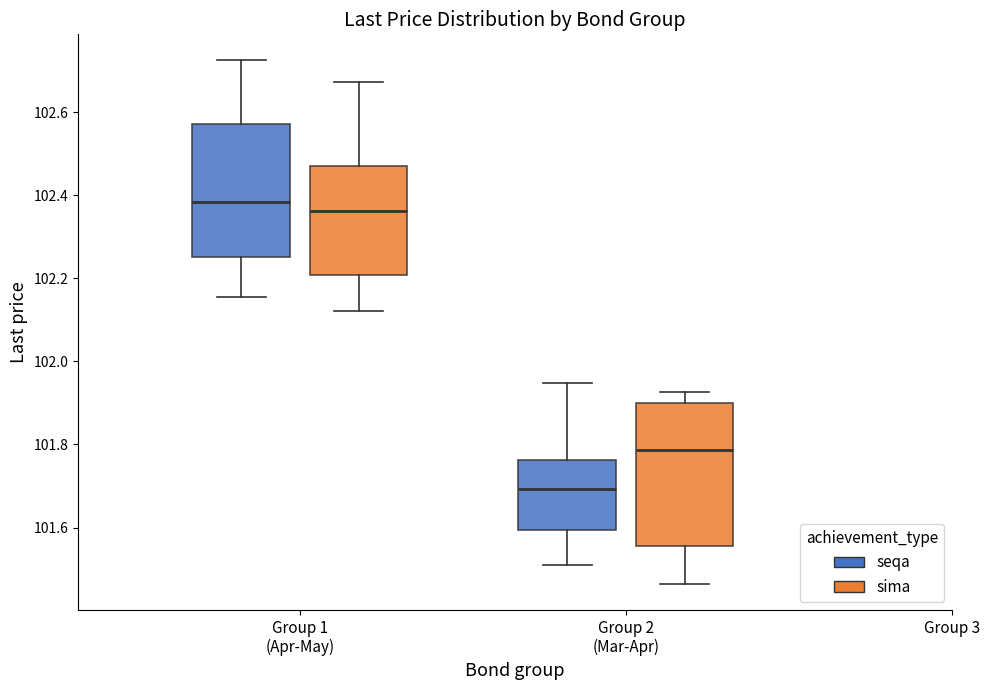

Reading left to right, transcribe this box plot: for each box, give where its median line is, the range the box spans, and where its two whiskers end, as read against the y-axis. The values are not printed on the chart, so give them approximately, as read against the axis.

Group 1 (Apr-May) (seqa): median 102.38, box 102.26 to 102.58, whiskers 102.16 to 102.72
Group 1 (Apr-May) (sima): median 102.36, box 102.20 to 102.48, whiskers 102.12 to 102.68
Group 2 (Mar-Apr) (seqa): median 101.70, box 101.60 to 101.76, whiskers 101.50 to 101.94
Group 2 (Mar-Apr) (sima): median 101.78, box 101.56 to 101.90, whiskers 101.46 to 101.92